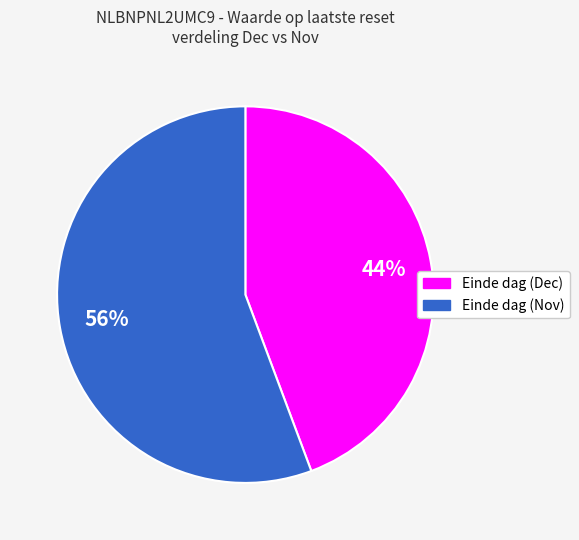

Which has a higher value, Einde dag (Dec) or Einde dag (Nov)?

Einde dag (Nov)